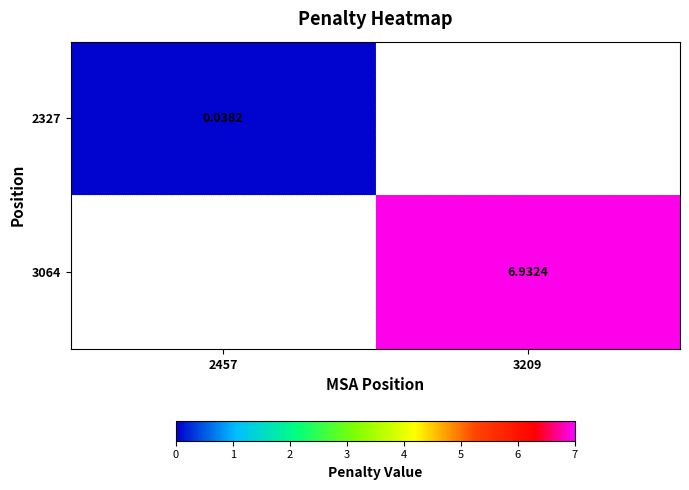

List the series in order of their peak value, lowest first.

2327, 3064